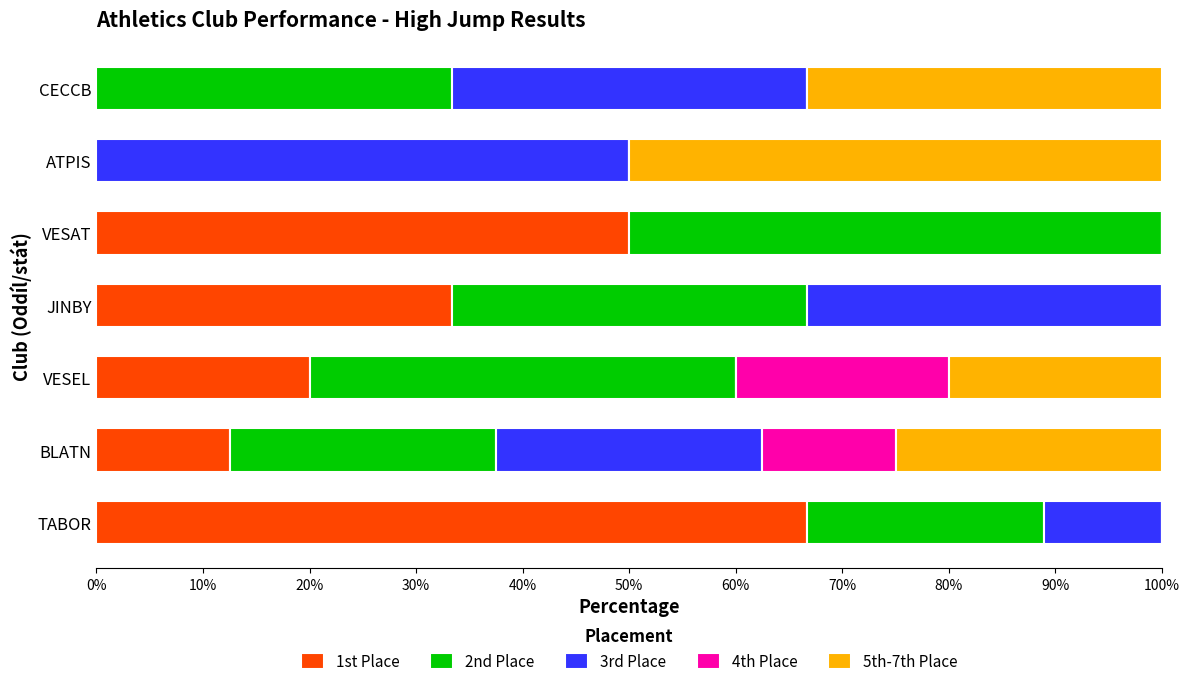

What is the total value across all series at VESAT?

100.0